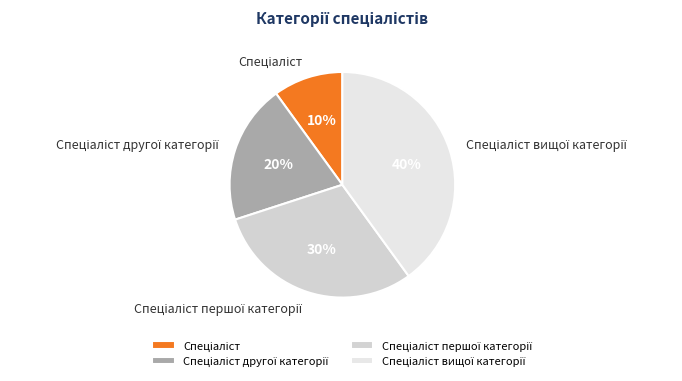

Does any single category account for the majority?

No